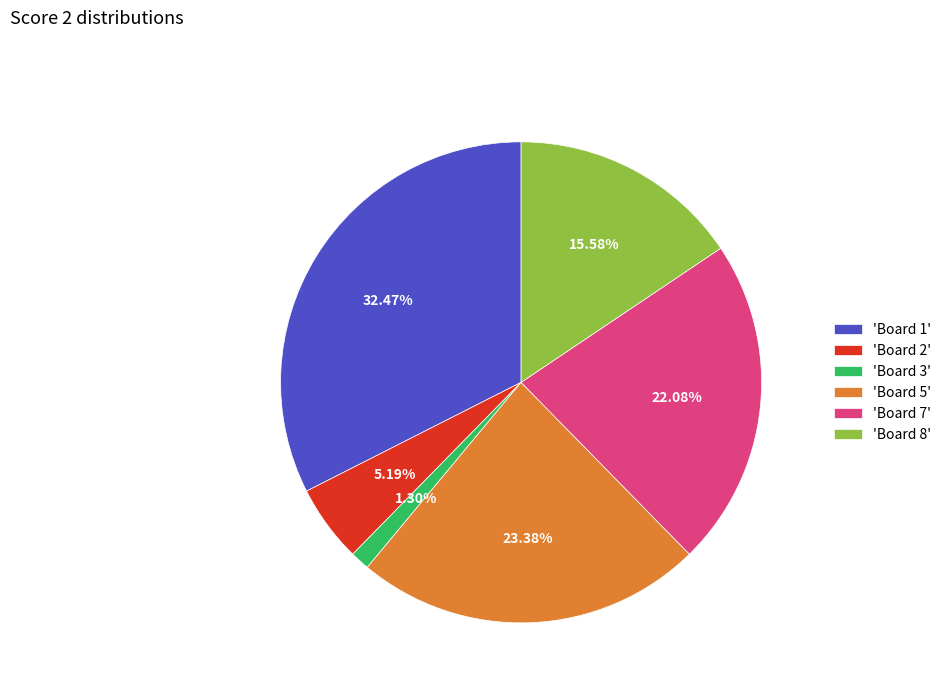

Which has a higher value, 'Board 5' or 'Board 2'?

'Board 5'